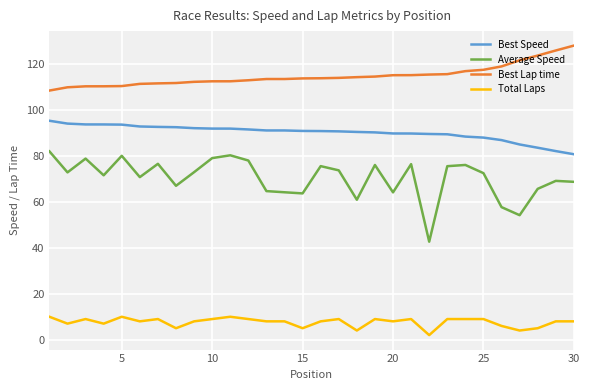

Which series has the largest total across all categories?

Best Lap time